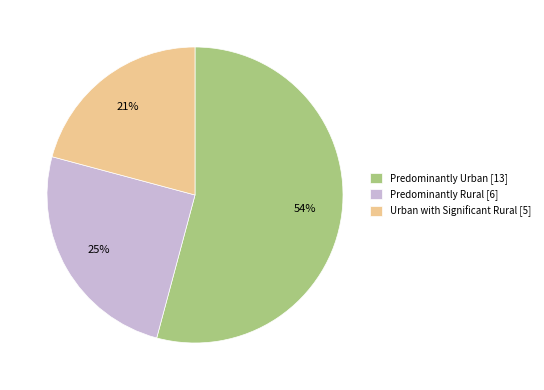

Approximately how many times larger is the value at Predominantly Rural compared to Urban with Significant Rural?

1.2